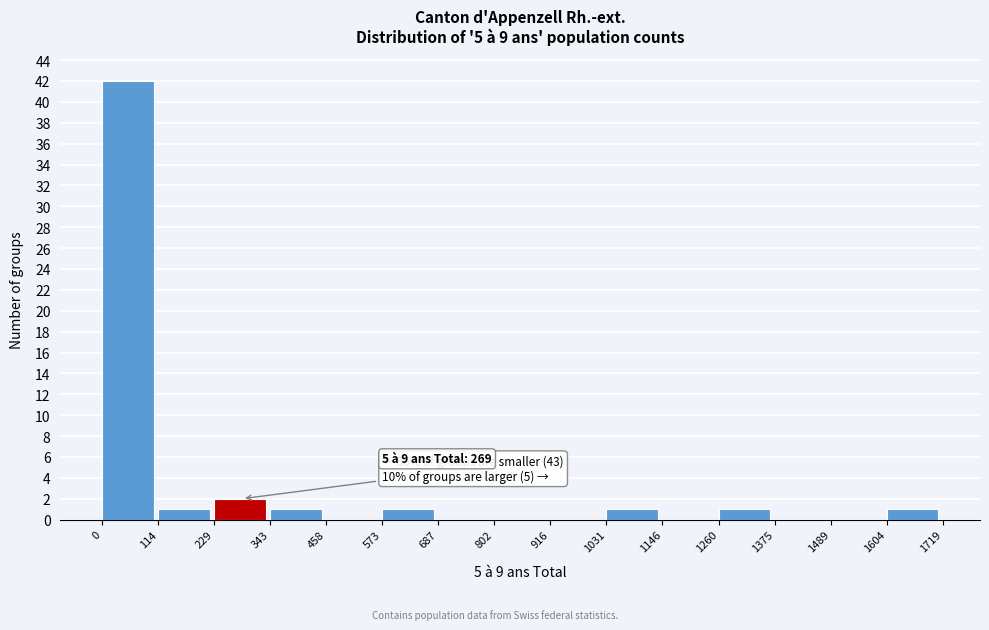

Over which range of the x-axis is the bar tallest?

0 to 114